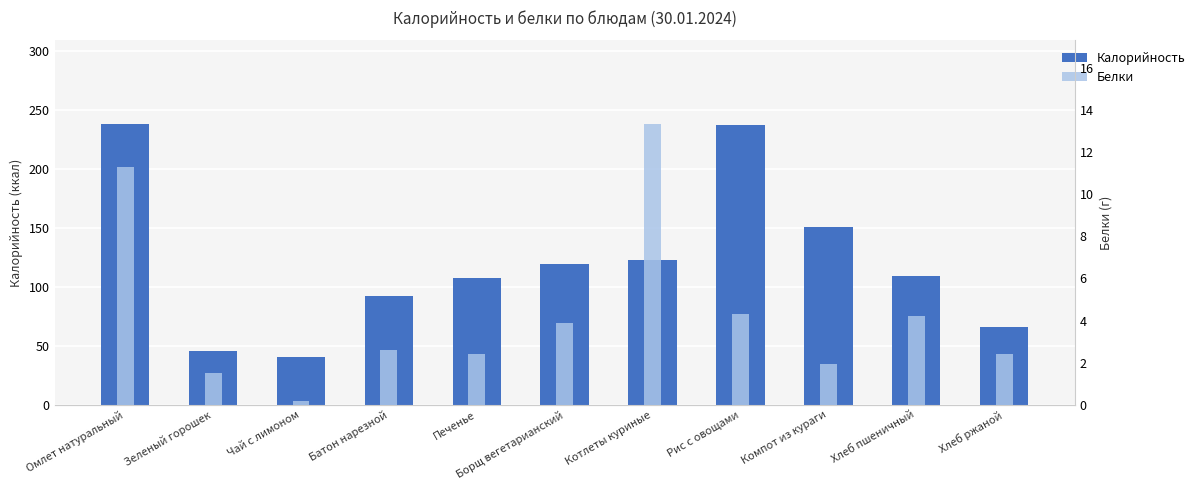

What is the sum of all Белки values?

48.0